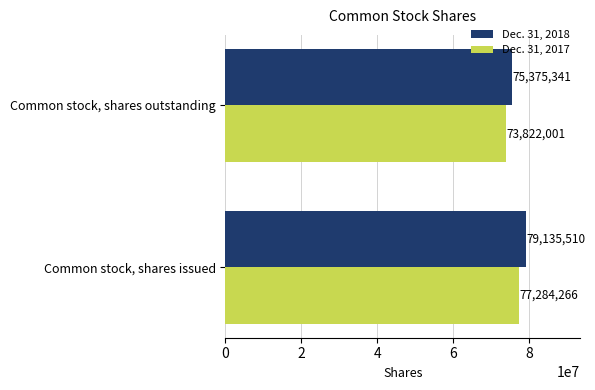

The Dec. 31, 2017 series shows 120207023 at Common stock, shares outstanding. True or false?

False